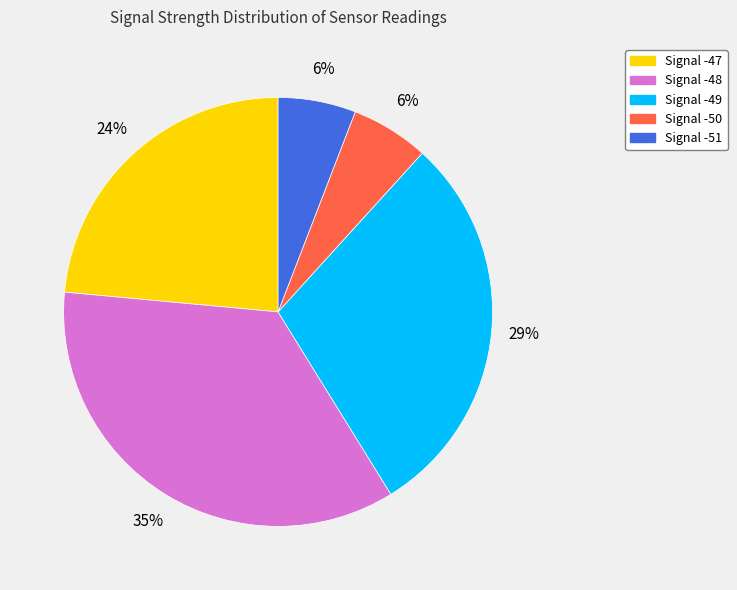

How many segments does this pie chart have?

5